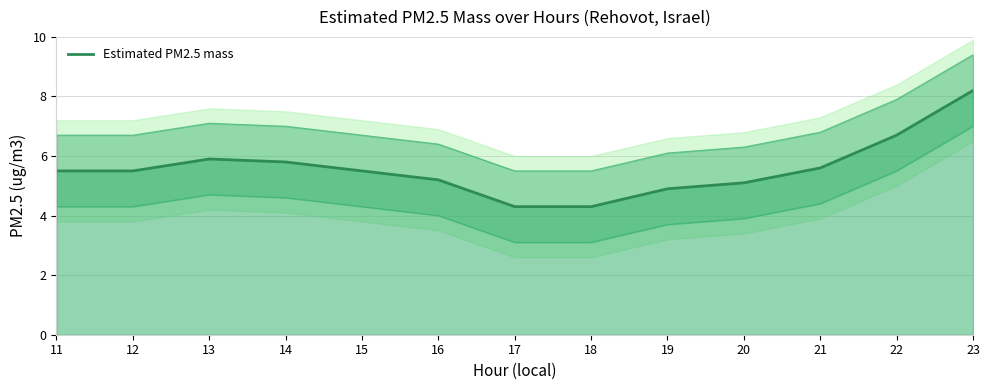

What is the value of the 6th point from the left?

5.2